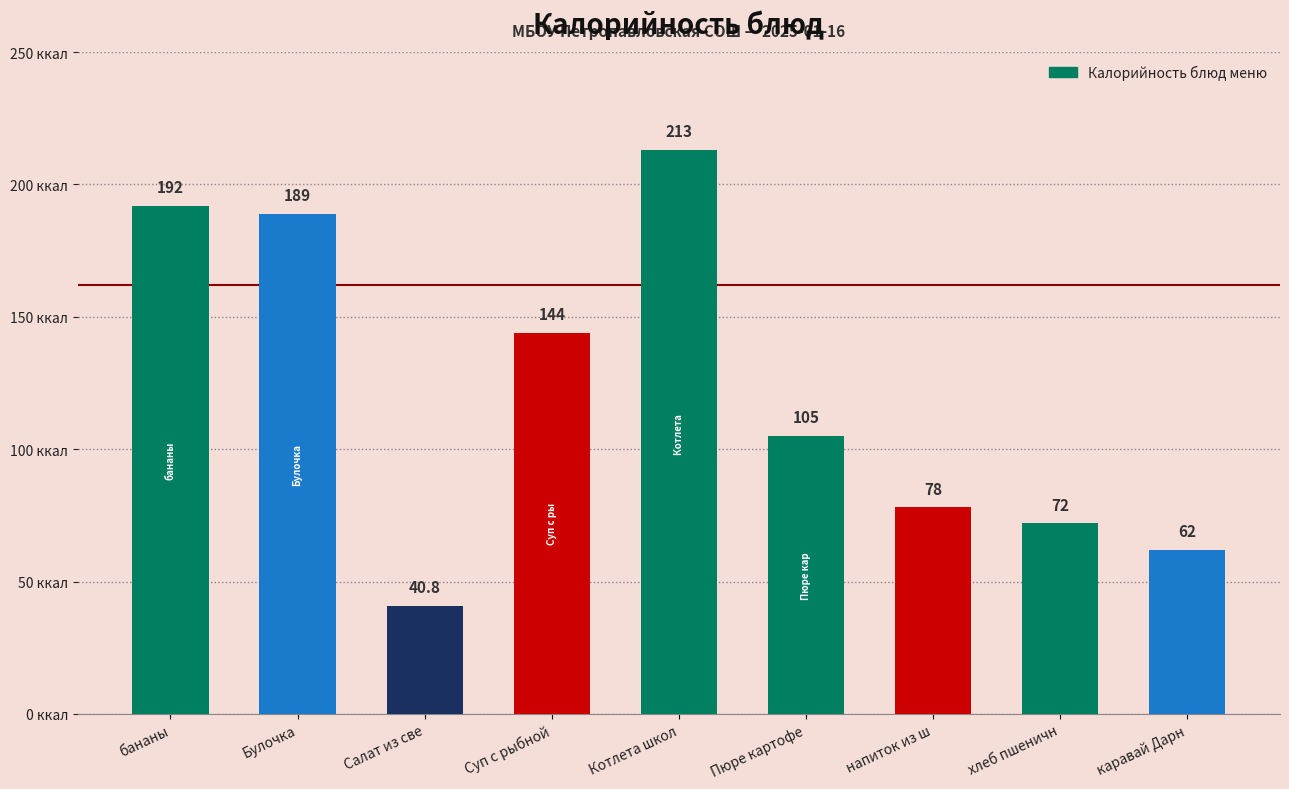

Reading right to left, transcribe all the data shown in this chart.

62.0	72.0	78.0	105.0	213.0	144.0	40.8	189.0	192.0